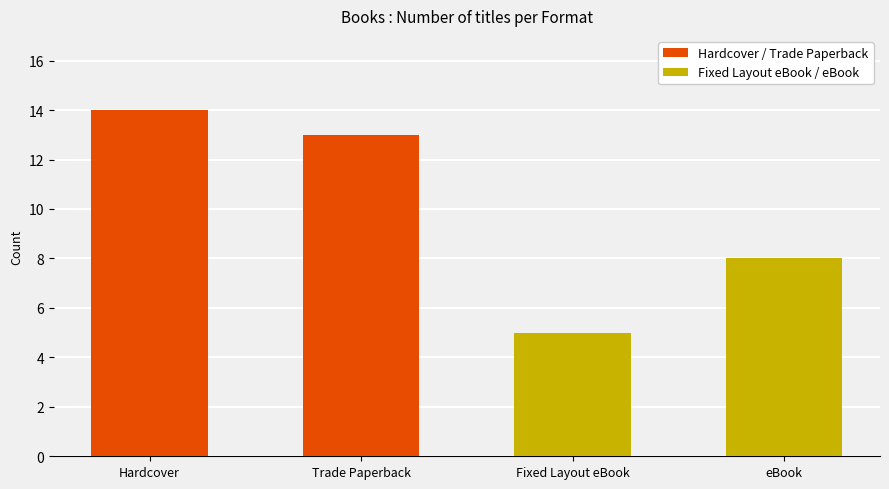

What is the maximum value for Fixed Layout eBook / eBook?

8